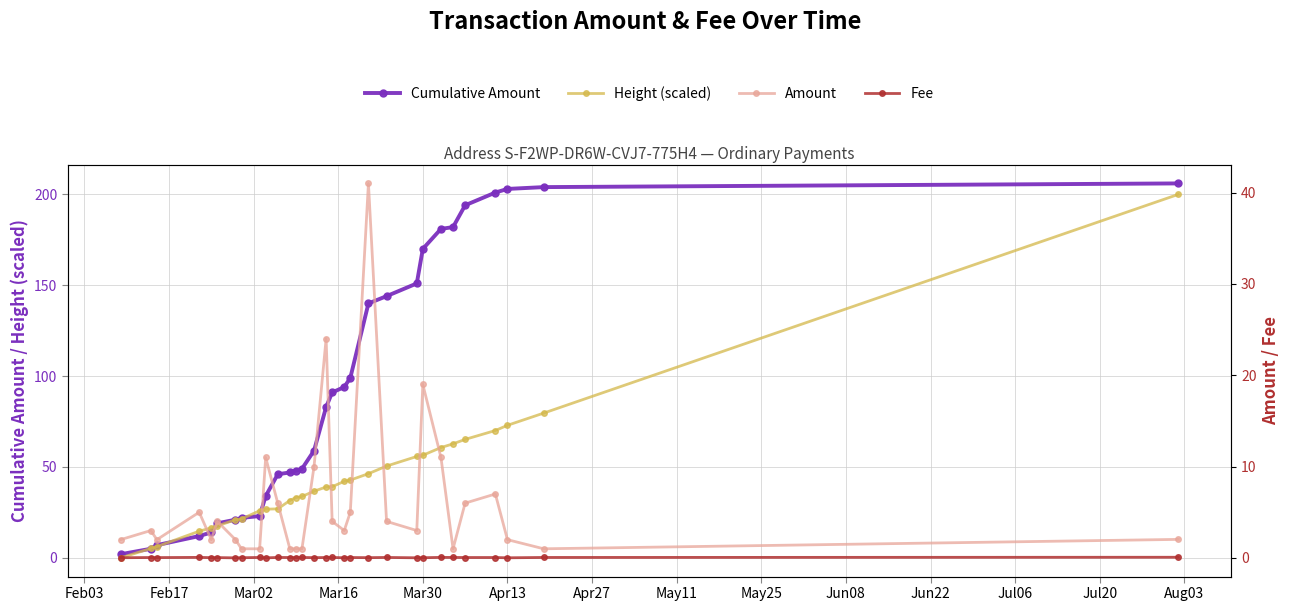

What is the value of the Amount point at the 26th from the left?

6.0